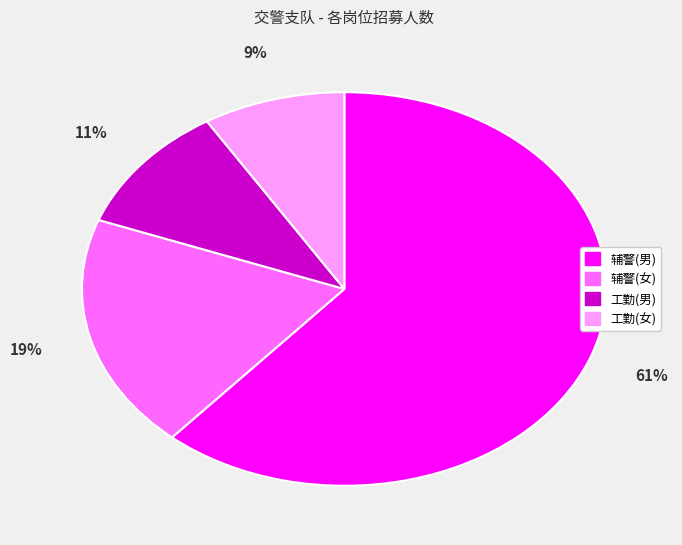

Which category has the biggest portion of the pie?

辅警(男)